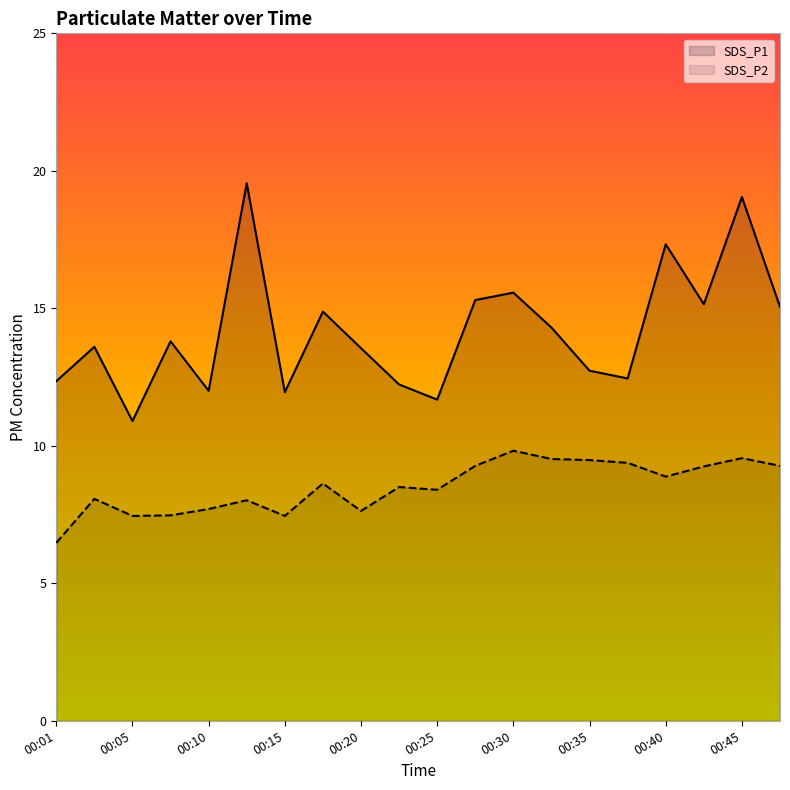

At 00:35, list the series in order from smallest to largest.

SDS_P2, SDS_P1